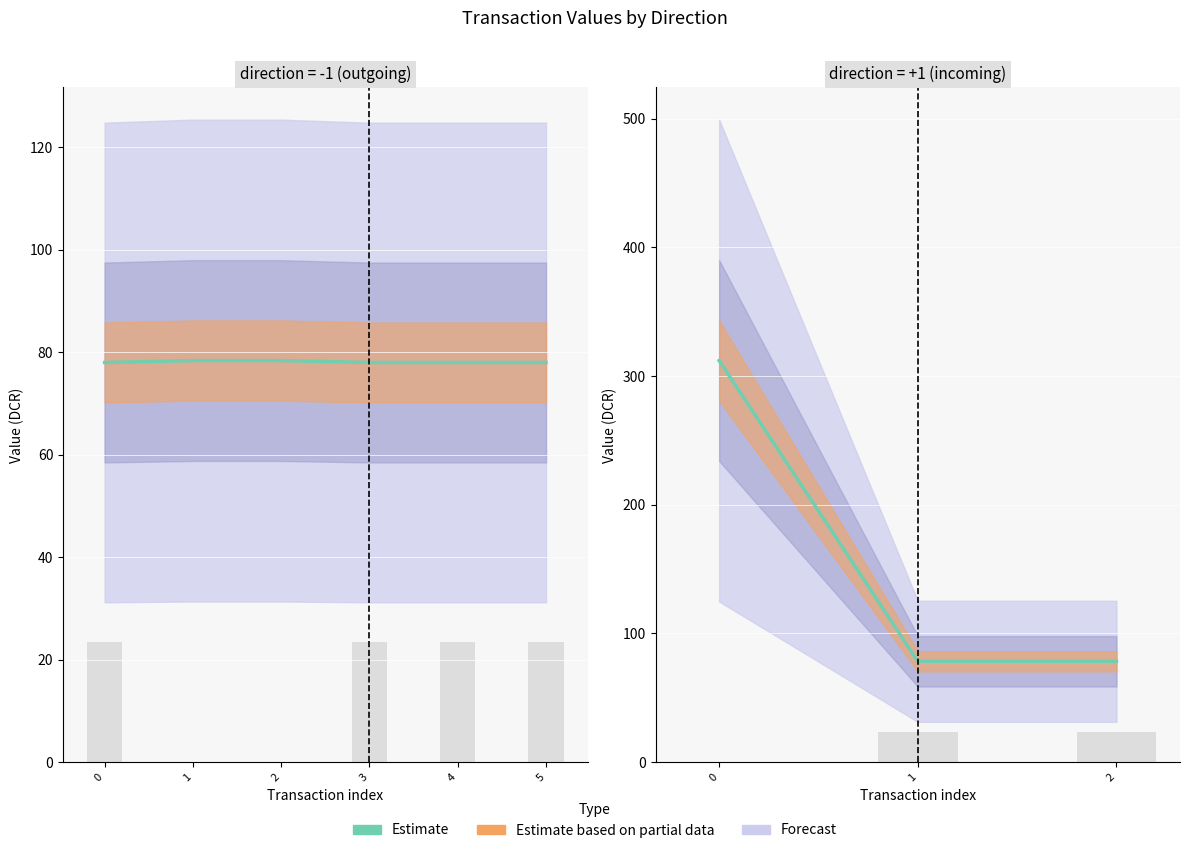

List the labels in order of value, largest first.

0, 1, 2